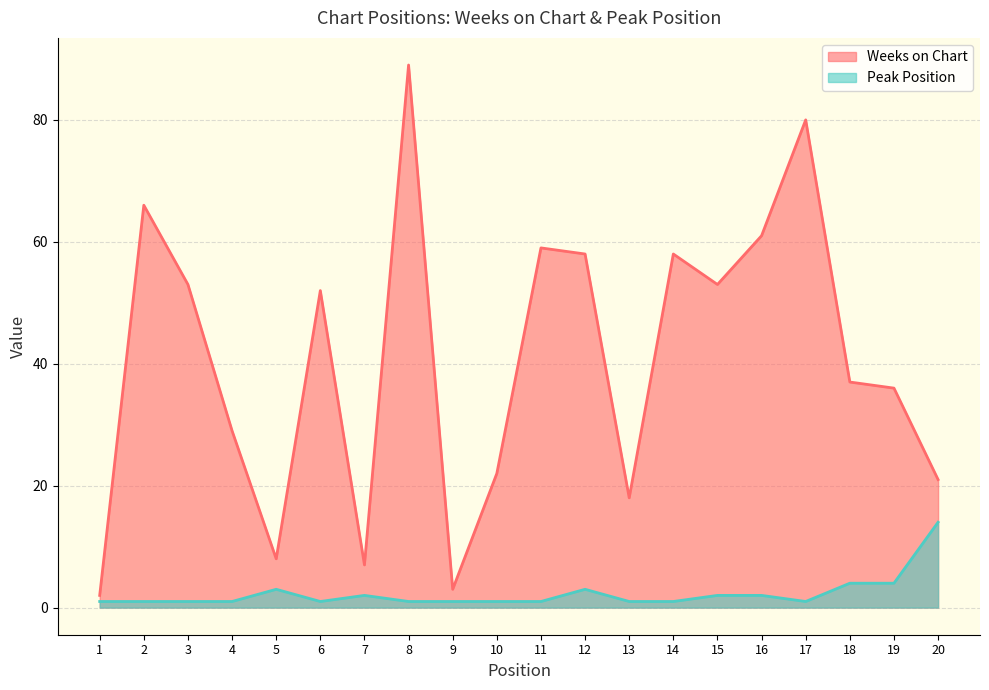

True or false: Weeks on Chart has a value of 31 at 20.

False